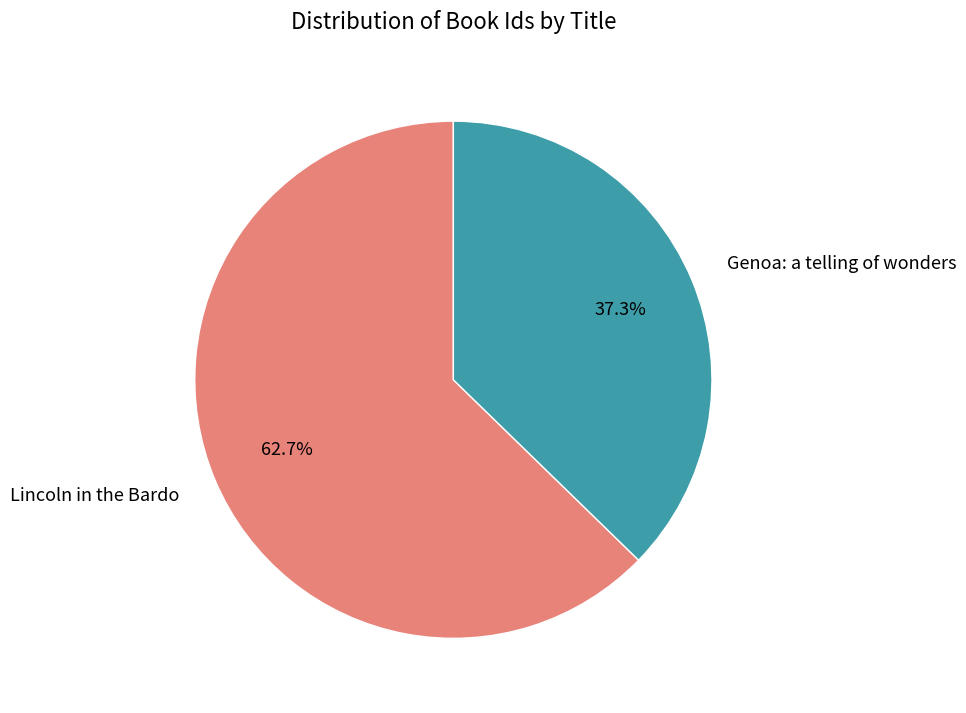

Is there any slice that represents more than half of the pie?

Yes